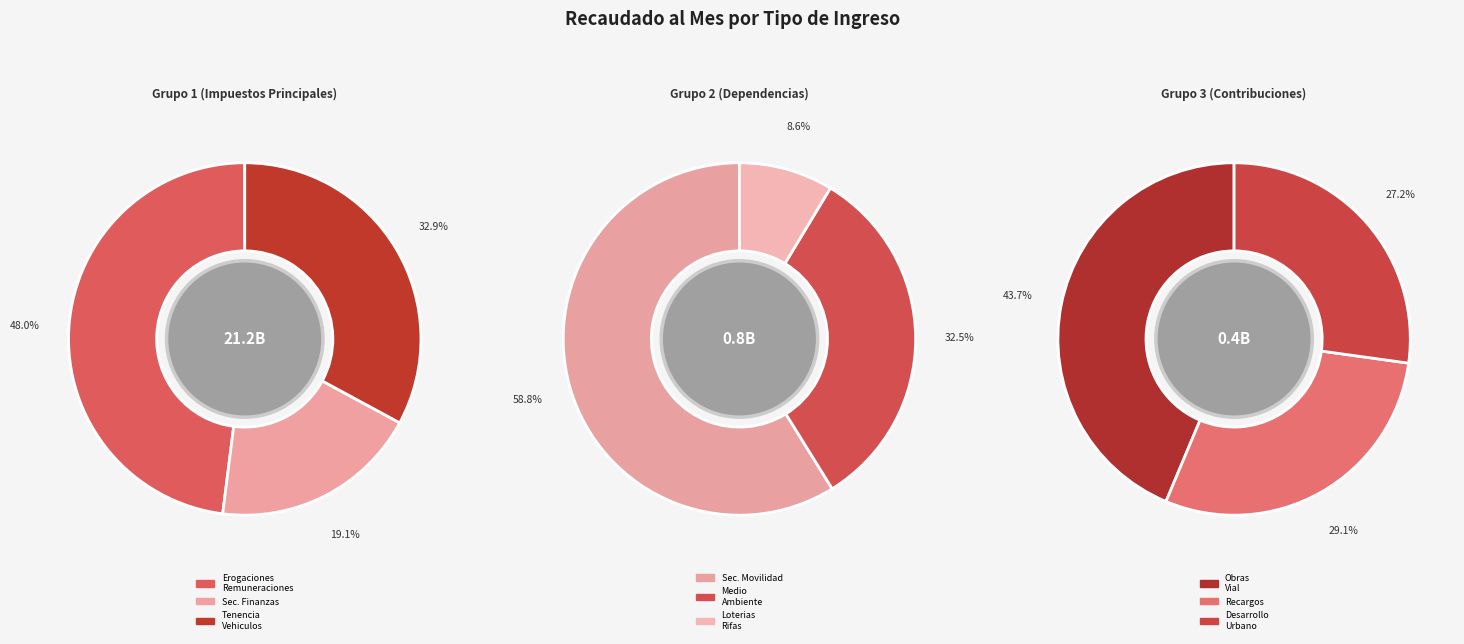

Between De la Secretaria de Finanzas and Para Obras de Impacto Vial, which is larger?

De la Secretaria de Finanzas